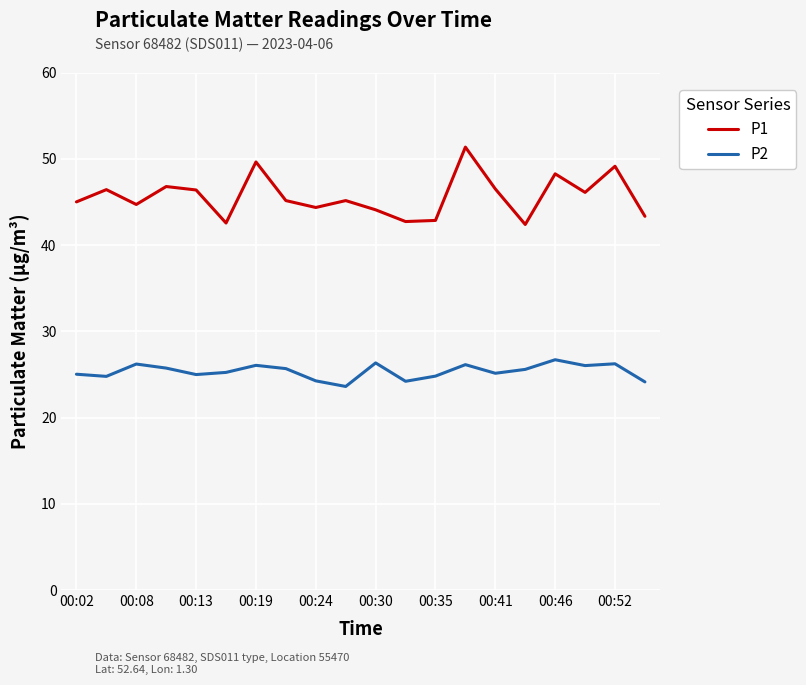

What is the maximum value for P1?

51.4